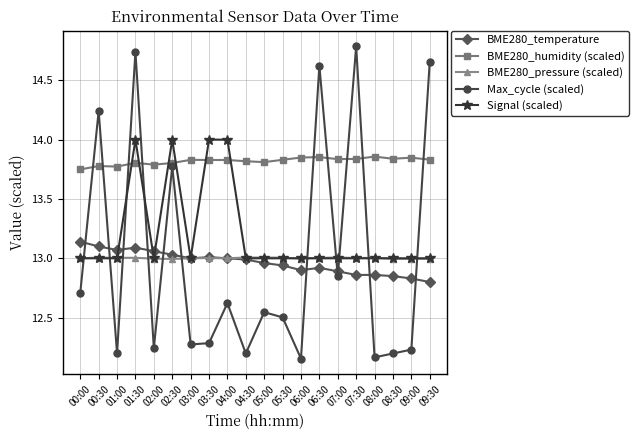

Which series has the widest spread of values?

Max_cycle (scaled)